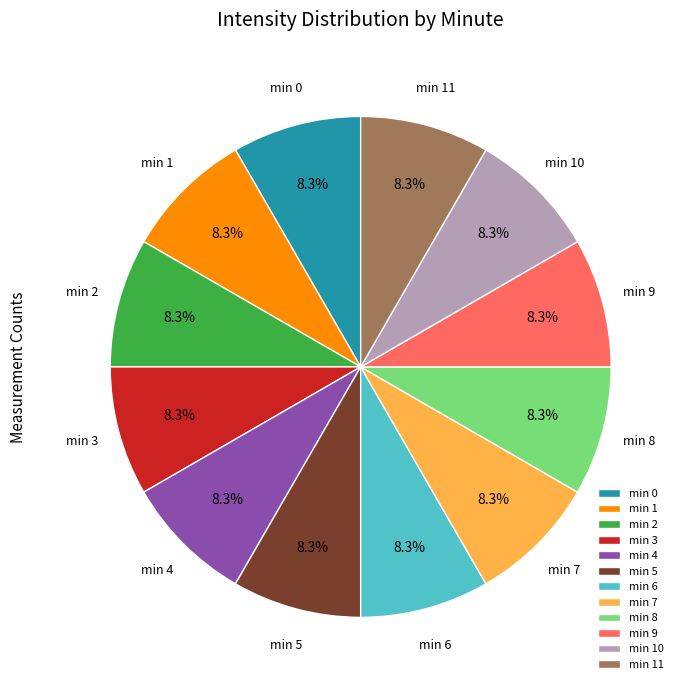

Count the number of slices in the pie.

12